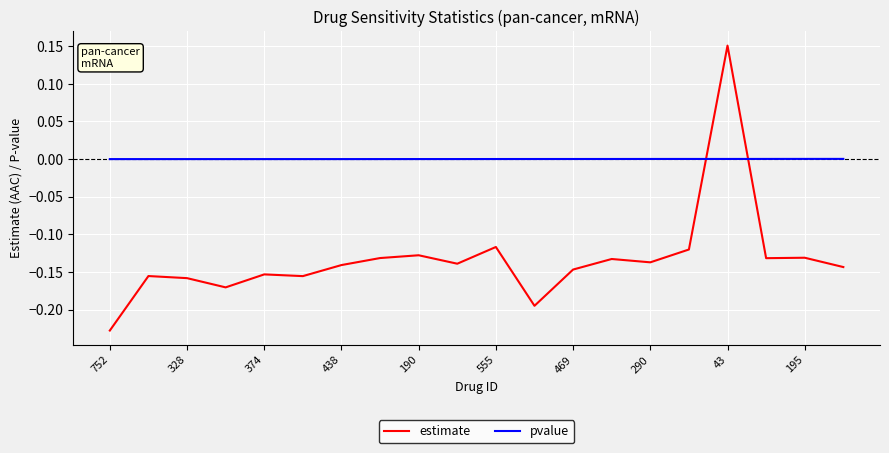

Which series has the largest total across all categories?

pvalue